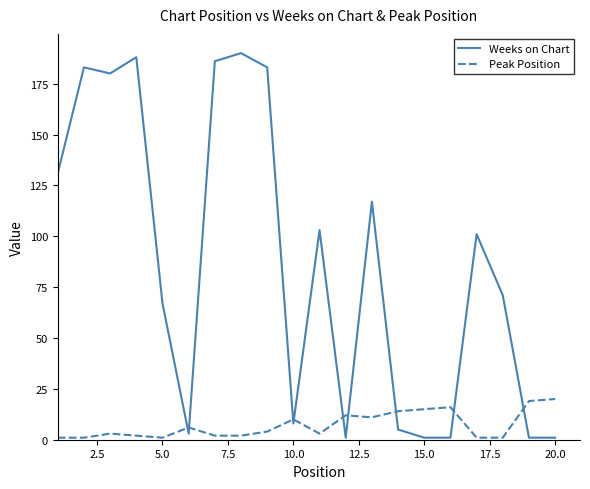

True or false: Weeks on Chart and Peak Position cross at least once.

True